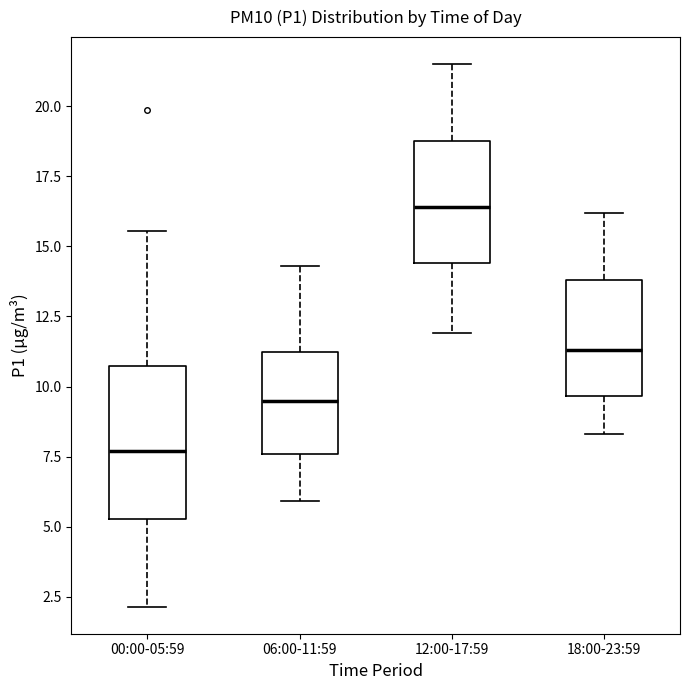

Reading left to right, transcribe this box plot: for each box, give where its median line is, the range the box spans, and where its two whiskers end, as read against the y-axis. The values are not printed on the chart, so give them approximately, as read against the axis.

00:00-05:59: median 7.5, box 5.5 to 10.5, whiskers 2.0 to 15.5
06:00-11:59: median 9.5, box 7.5 to 11.5, whiskers 6.0 to 14.5
12:00-17:59: median 16.5, box 14.5 to 19.0, whiskers 12.0 to 21.5
18:00-23:59: median 11.5, box 9.5 to 14.0, whiskers 8.5 to 16.0